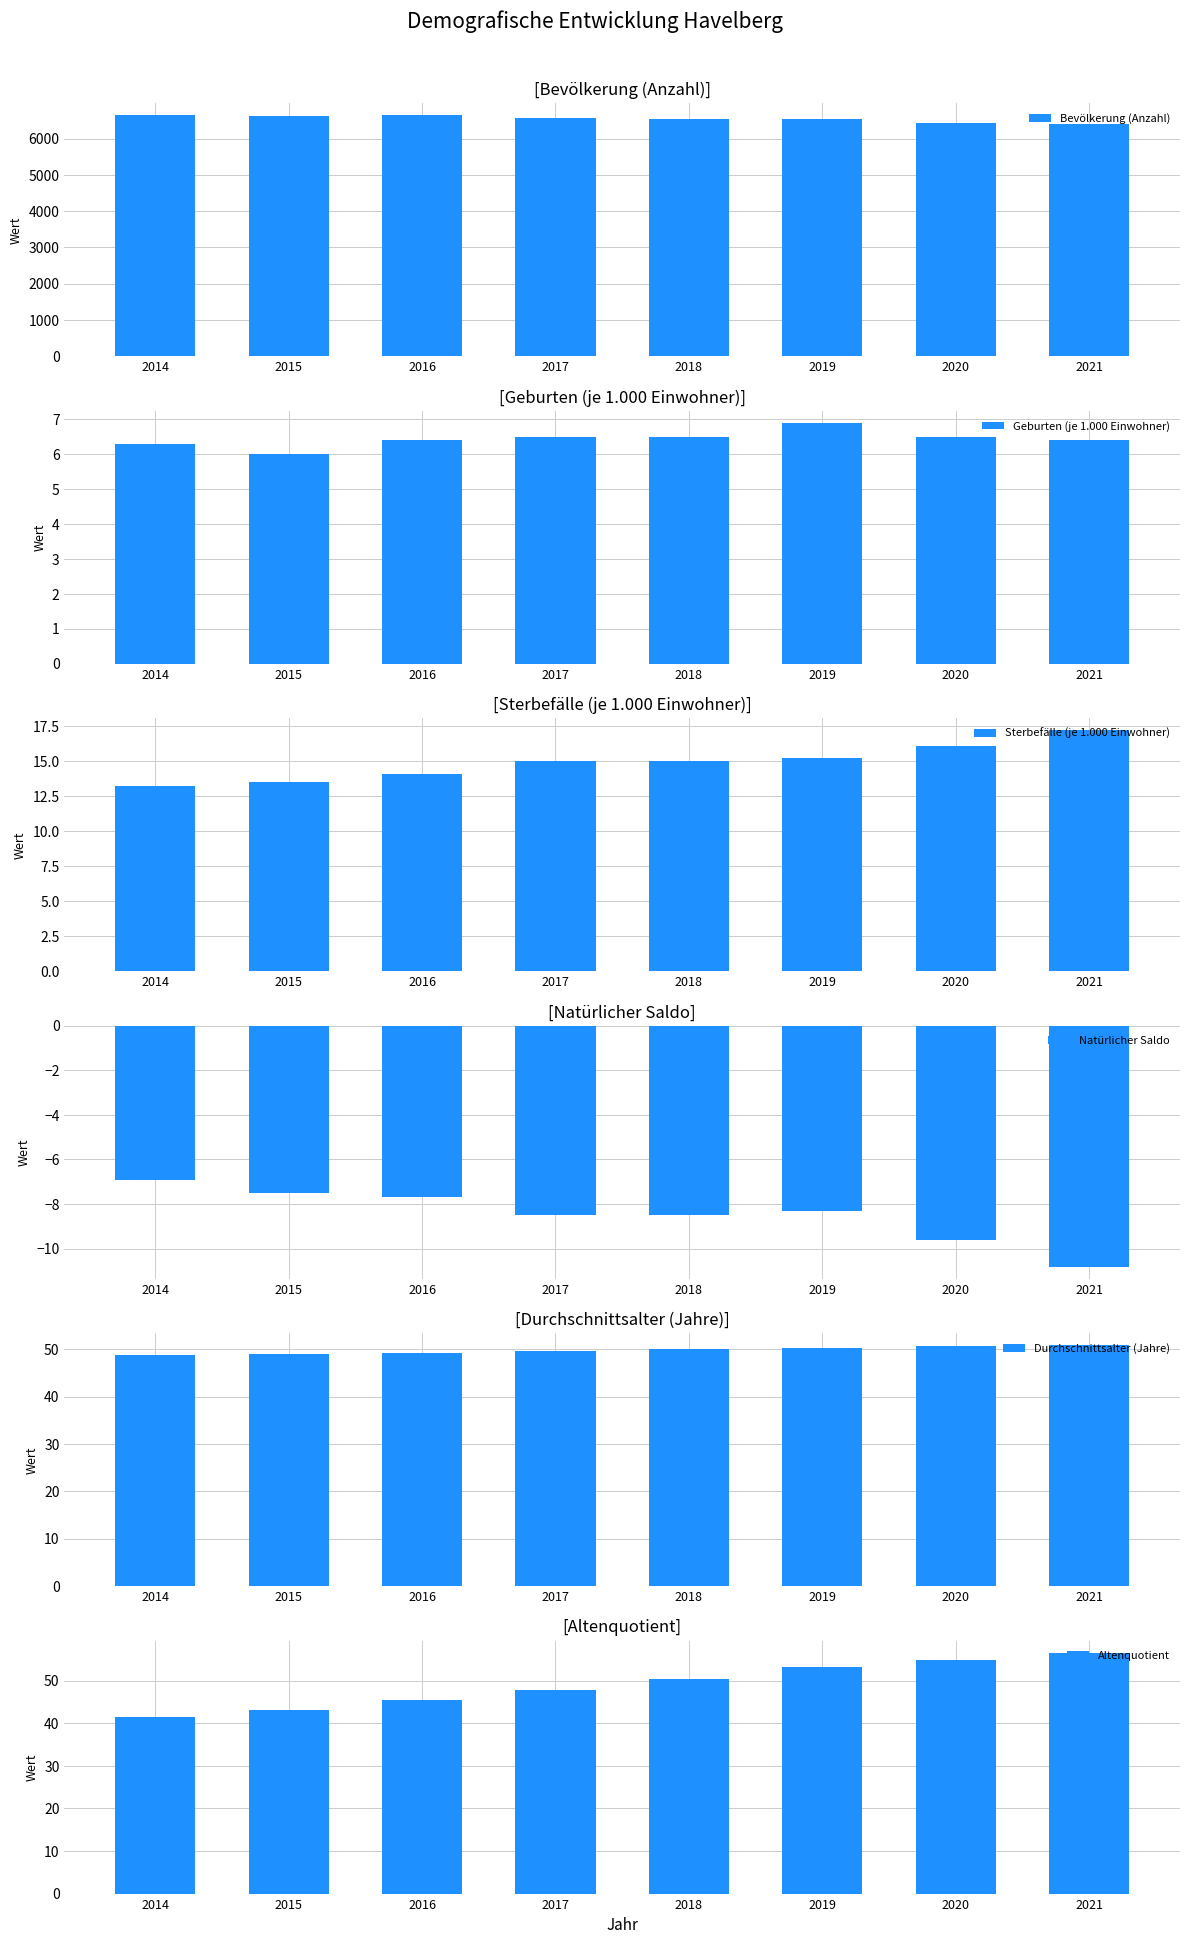

At which category does the chart reach its minimum across all series?

2021